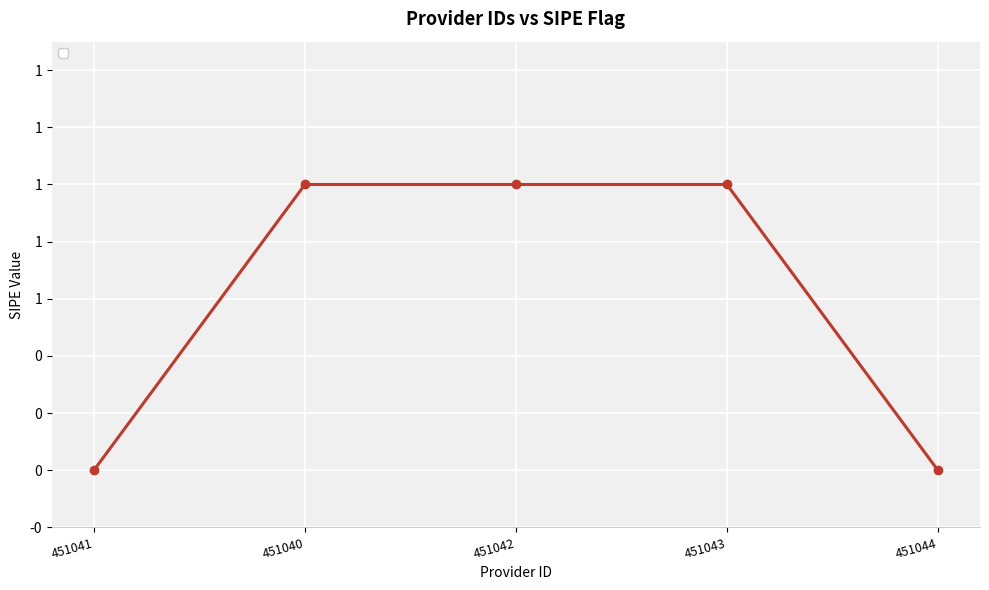

Is this an area chart (filled region under the line)?

No